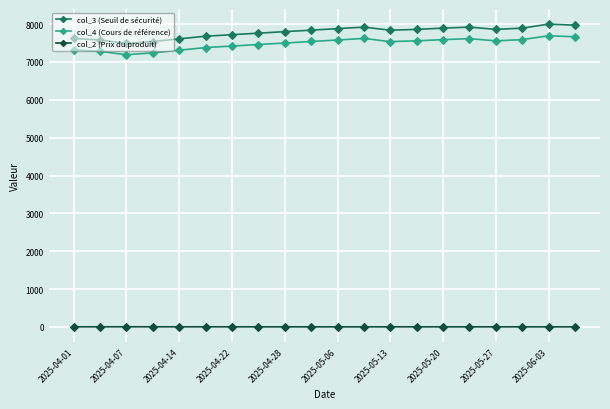

At how many categories does at least one series exceed 1877?

20